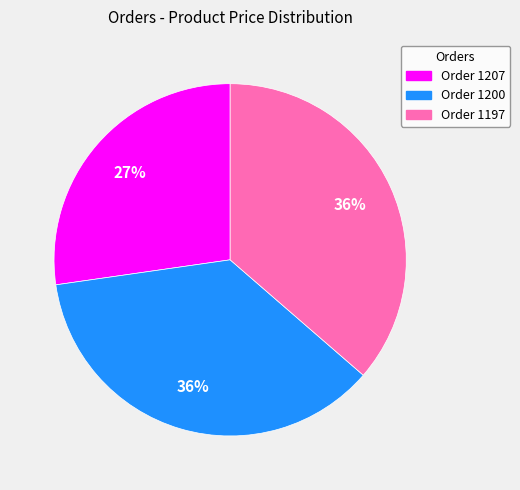

To the nearest percent, what is the difference between the largest and smallest slice percentages?

9%